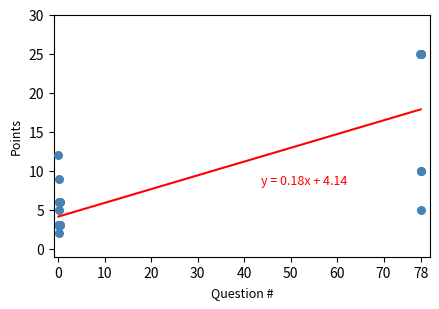

What Y value in the scatter plot is closest to 13?

12